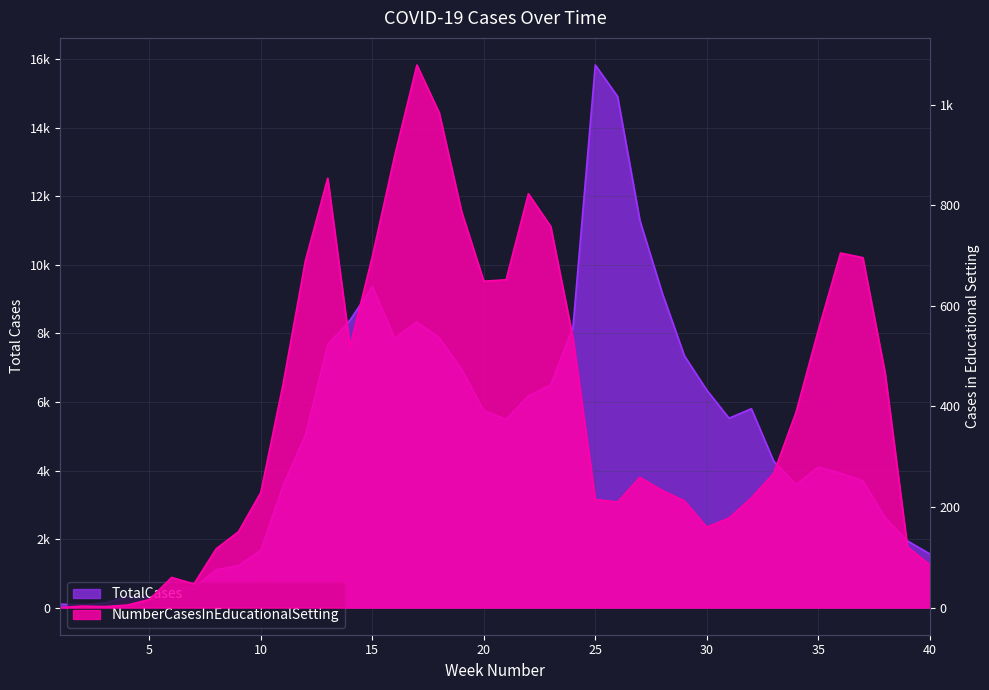

What are all the series names shown in the legend?

TotalCases, NumberCasesInEducationalSetting